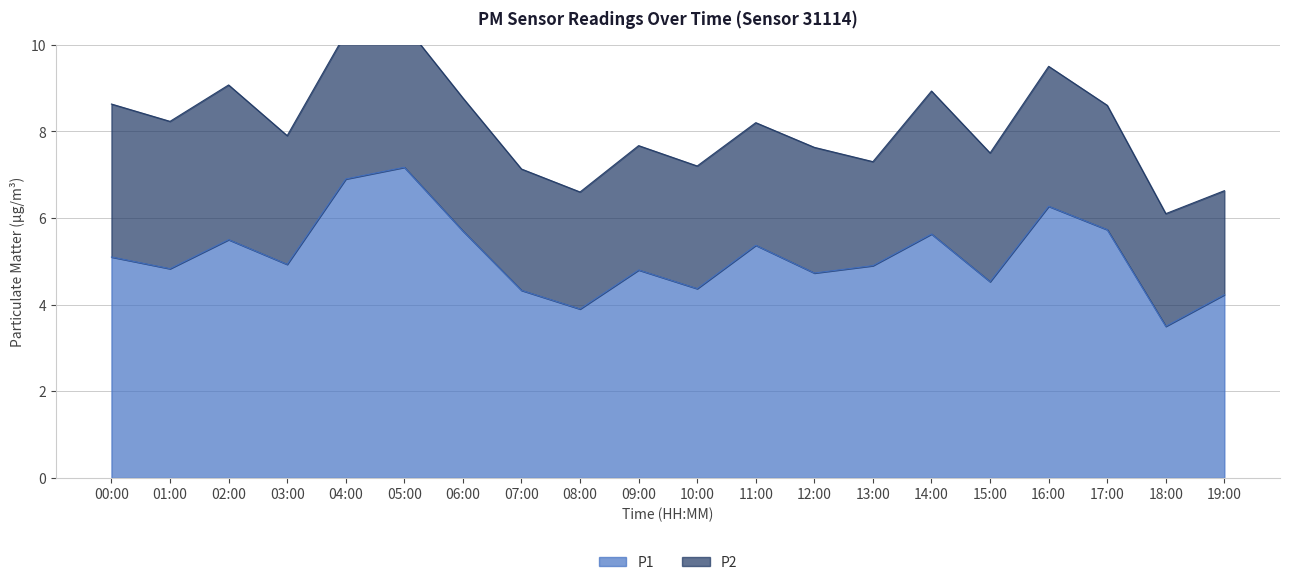

What position from the right is 07:00?

13